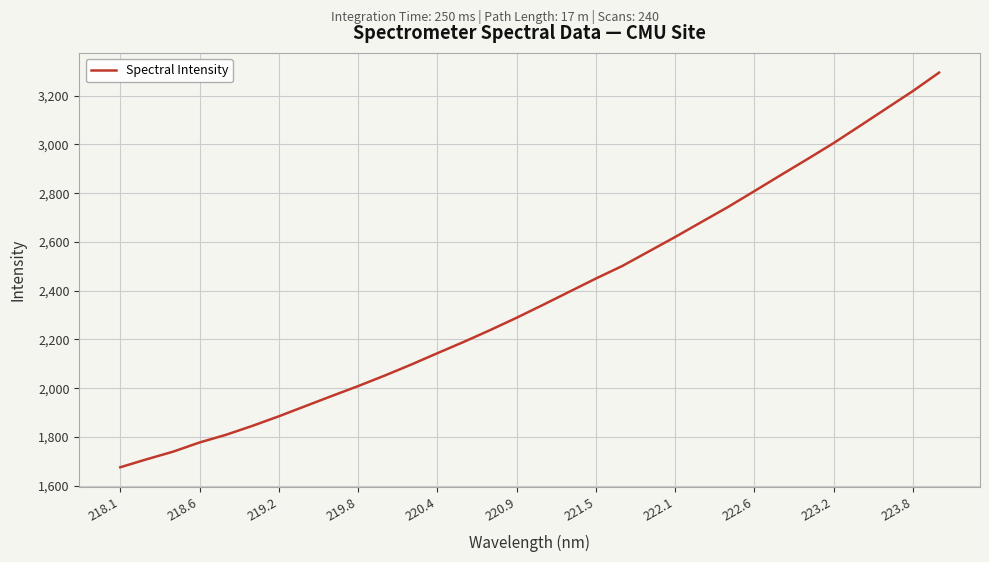

What is the difference between the maximum and minimum values?

1619.8